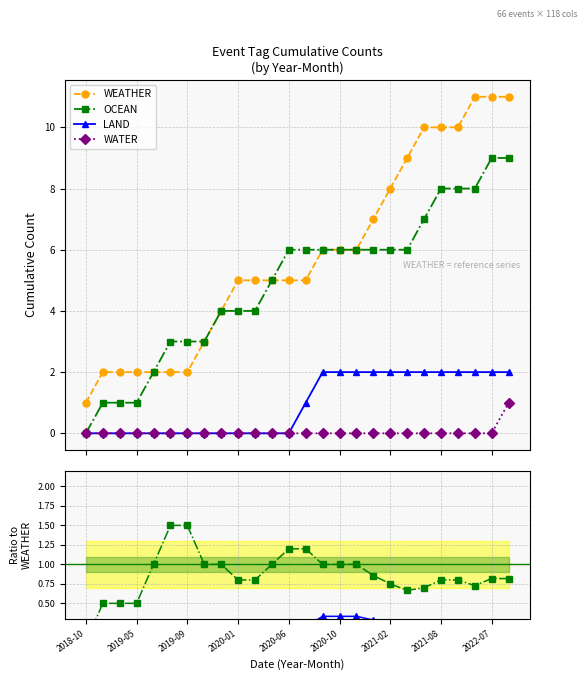

How many lines are shown in the chart?

4